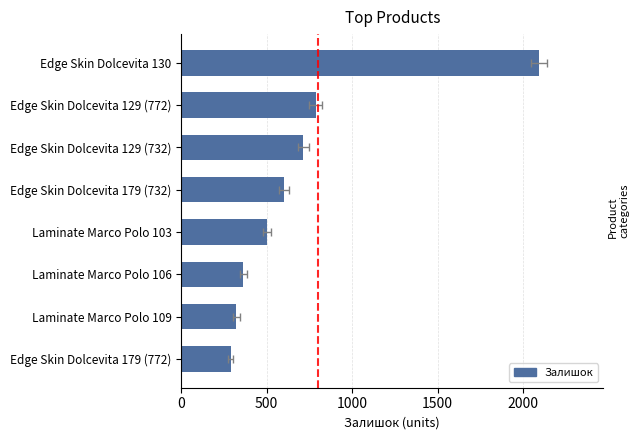

What is the minimum value shown in the chart?

290